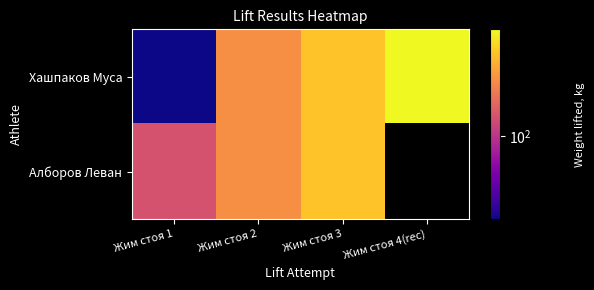

What is the highest value of the Хашпаков Муса series?

130.0